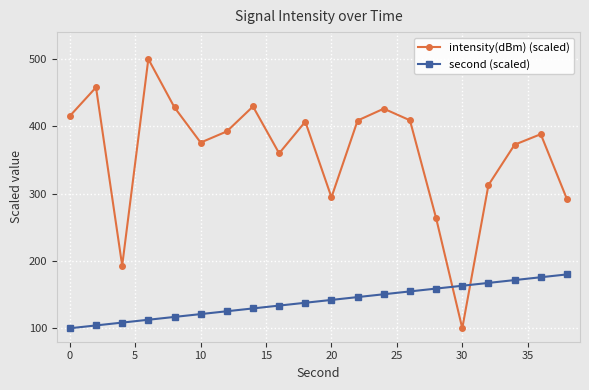

At how many categories does at least one series exceed 188?

19